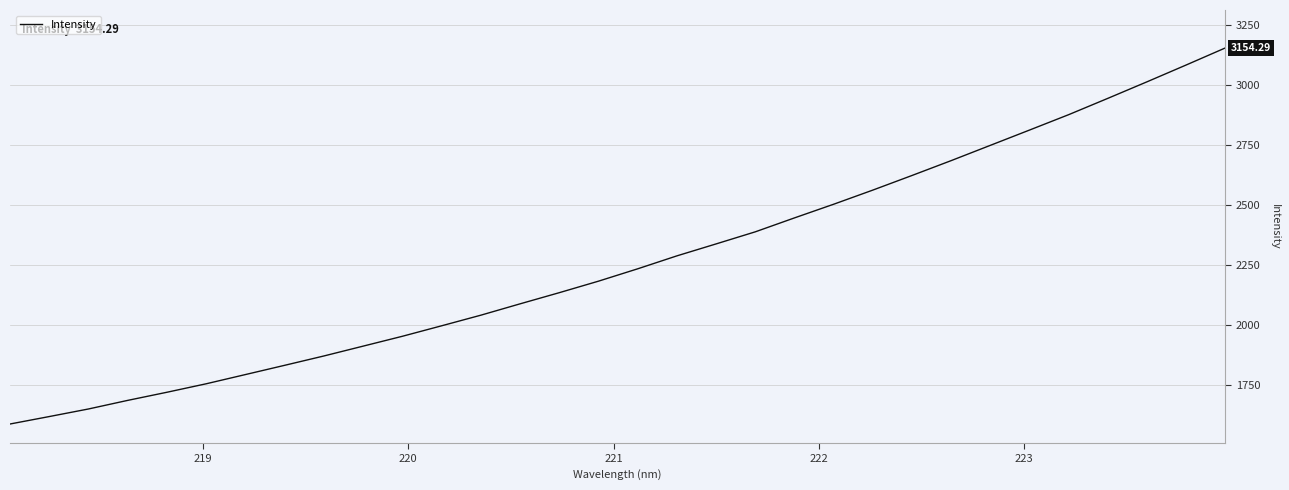

What is the greatest value displayed?

3154.3